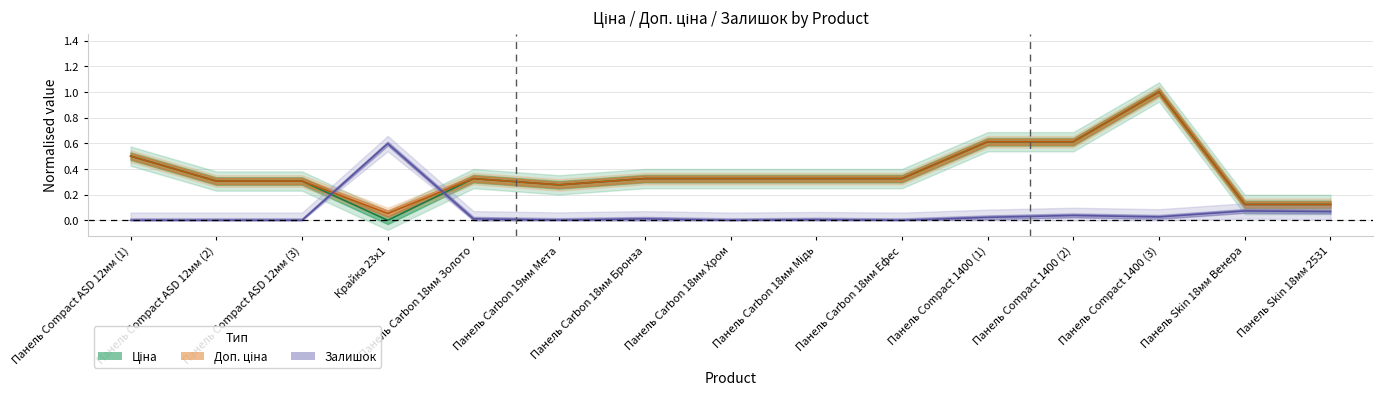

What is the average value of the Доп. ціна series?

0.4